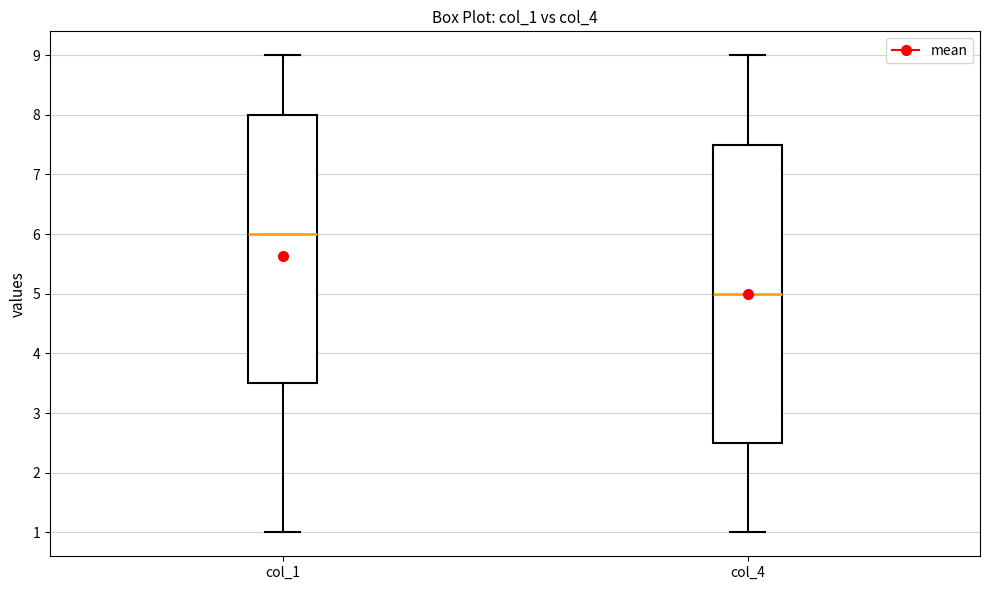

Reading left to right, transcribe this box plot: for each box, give where its median line is, the range the box spans, and where its two whiskers end, as read against the y-axis. The values are not printed on the chart, so give them approximately, as read against the axis.

col_1: median 6.0, box 3.5 to 8.0, whiskers 1.0 to 9.0
col_4: median 5.0, box 2.5 to 7.5, whiskers 1.0 to 9.0